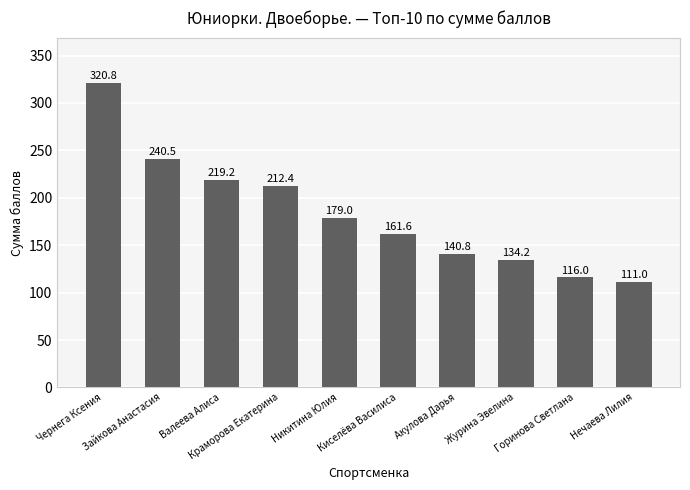

Rank the categories by value from lowest to highest.

Нечаева Лилия, Горинова Светлана, Журина Эвелина, Акулова Дарья, Киселёва Василиса, Никитина Юлия, Краморова Екатерина, Валеева Алиса, Зайкова Анастасия, Чернега Ксения